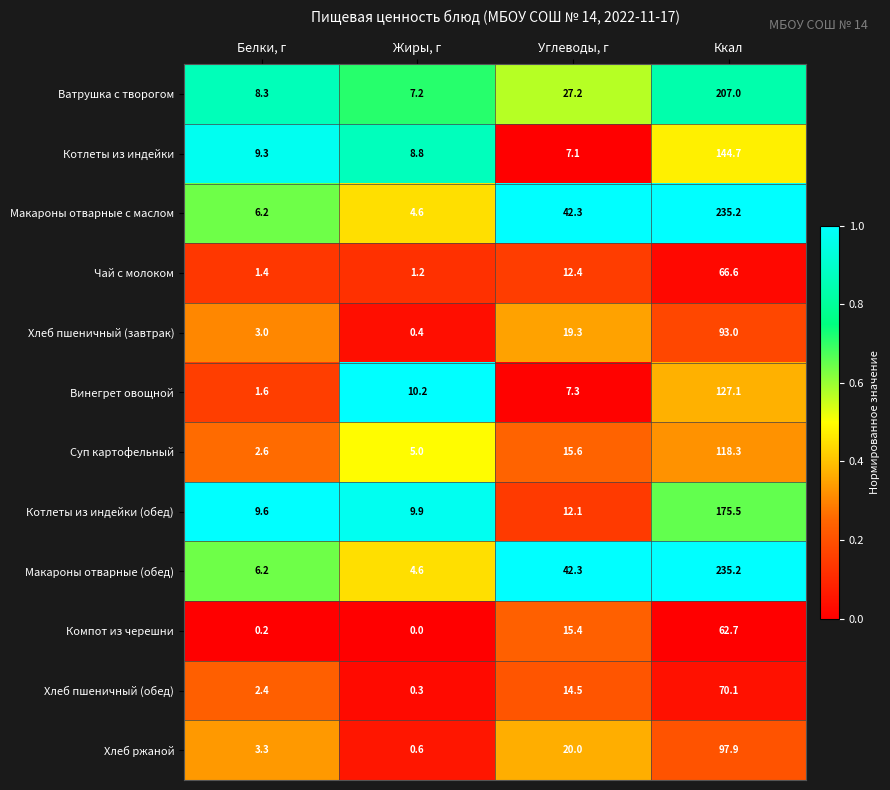

Where is Котлеты из индейки (обед) nearest to the value 92?

Углеводы, г